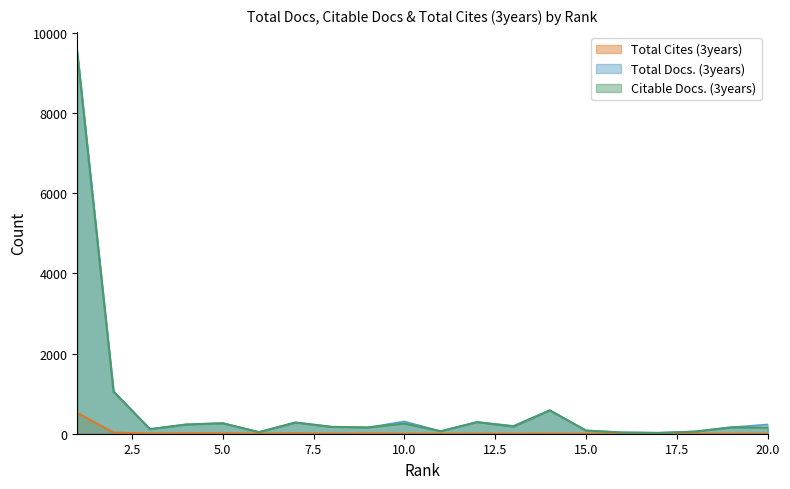

What is the lowest value of the Total Docs. (3years) series?

22.0